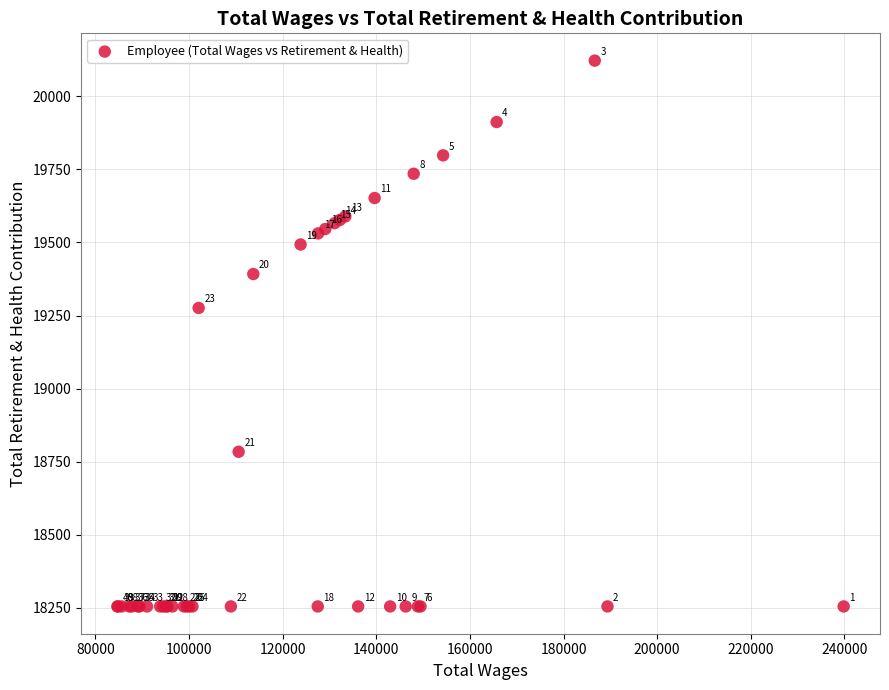

What Y value in the scatter plot is closest to 19188?

19276